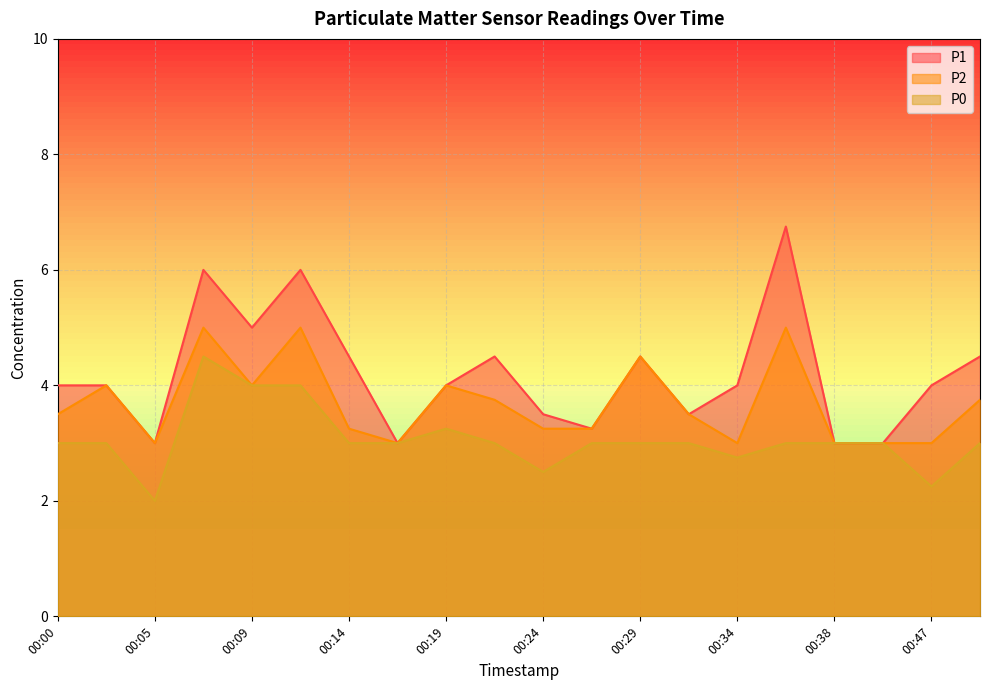

At 00:41, list the series in order from largest to smallest.

P1, P2, P0